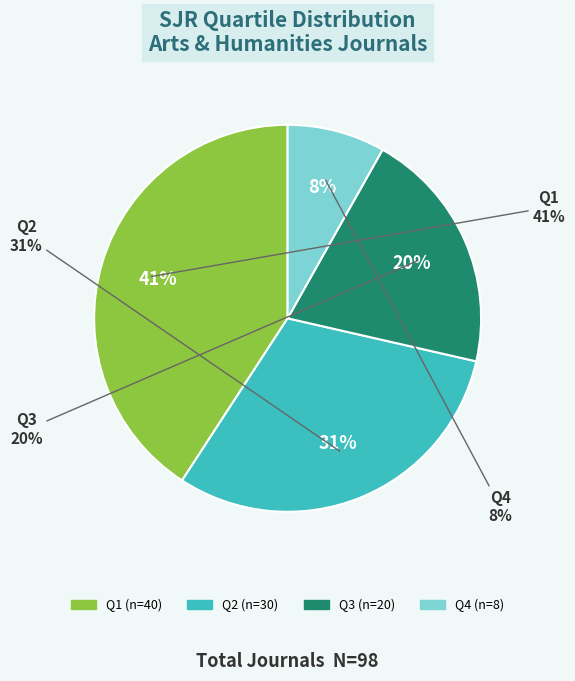

Do Q4 and Q1 together represent more than half of the pie?

No